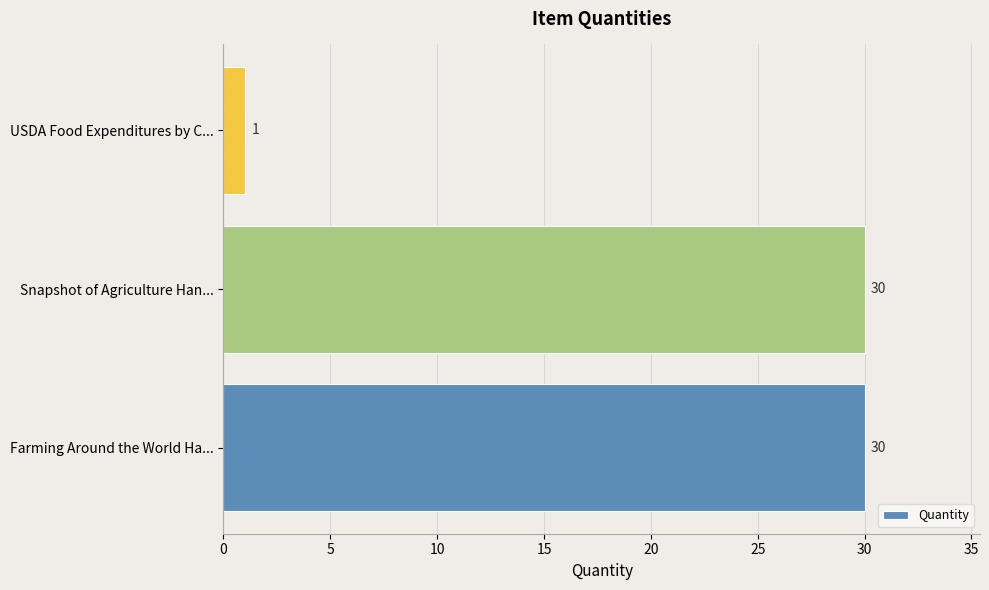

What is the difference between the maximum and minimum values?

29